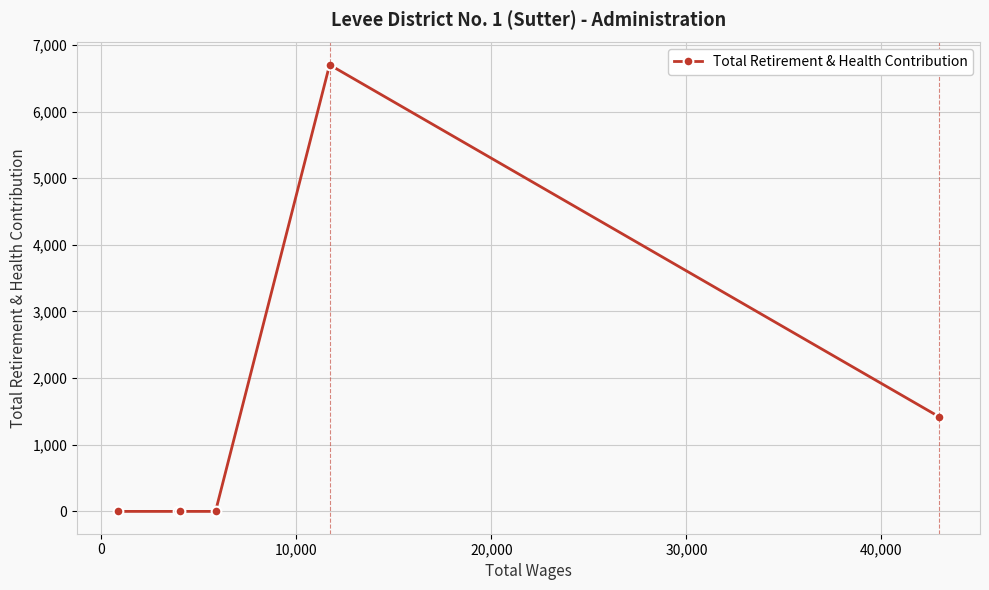

What is the value of the 5th point from the left?

6702